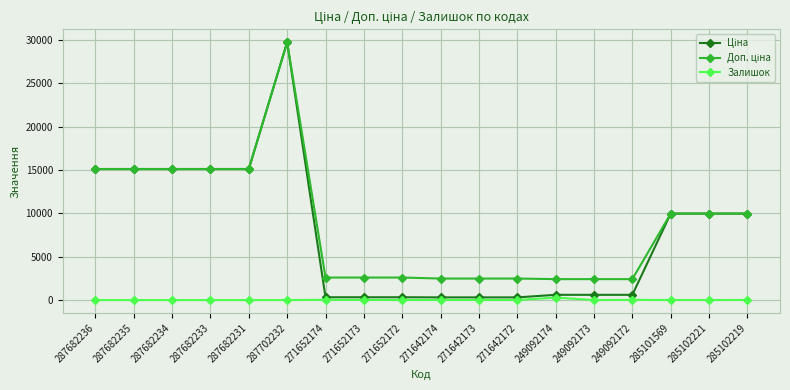

Which label corresponds to the largest value in the chart?

287702232